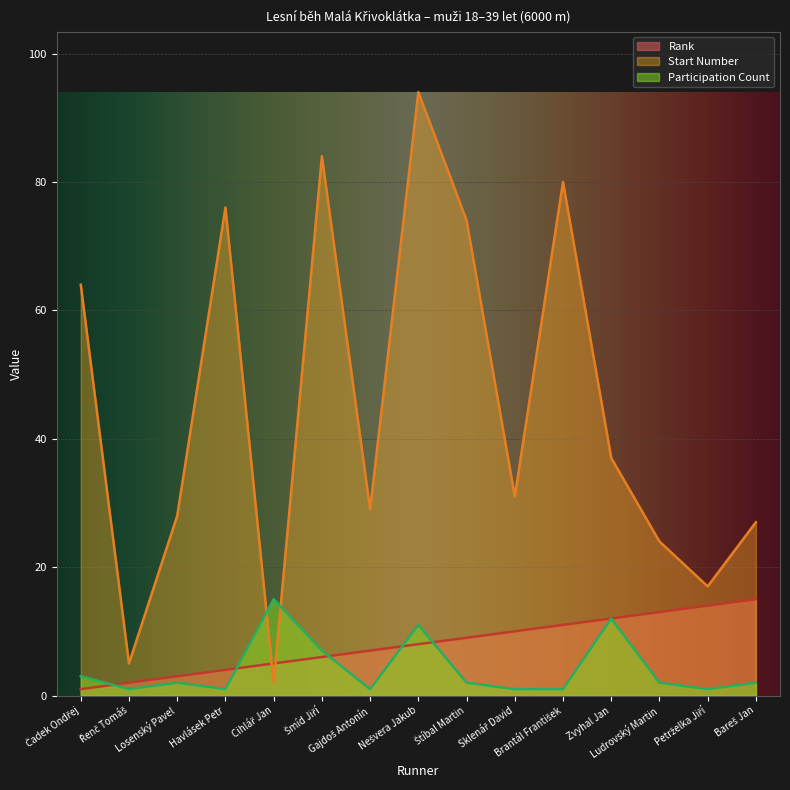

The Rank series shows 7 at Havlásek Petr. True or false?

False